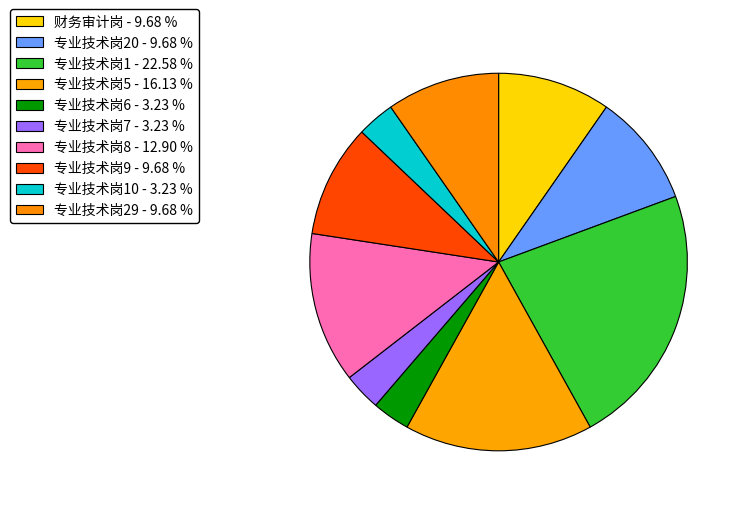

How many segments does this pie chart have?

10